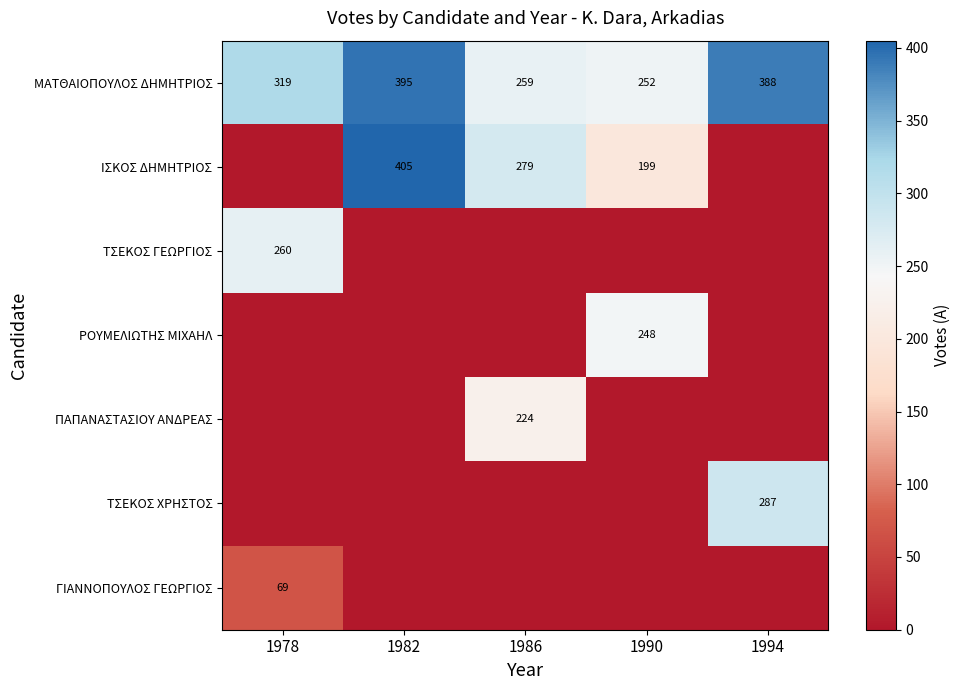

True or false: ΜΑΤΘΑΙΟΠΟΥΛΟΣ ΔΗΜΗΤΡΙΟΣ has a value of 463 at 1978.

False